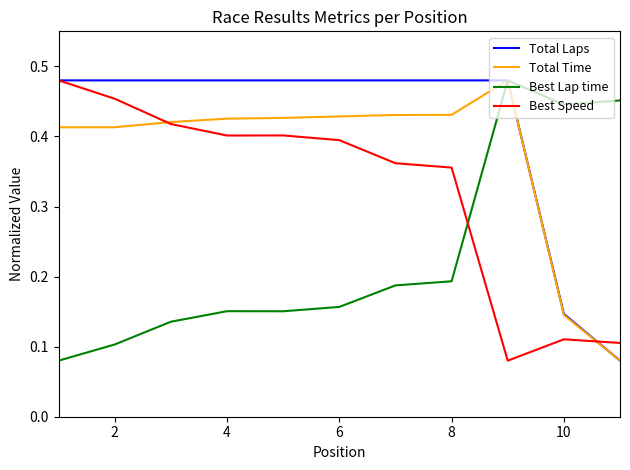

List the series in order of their overall mean, lowest first.

Best Lap time, Best Speed, Total Time, Total Laps